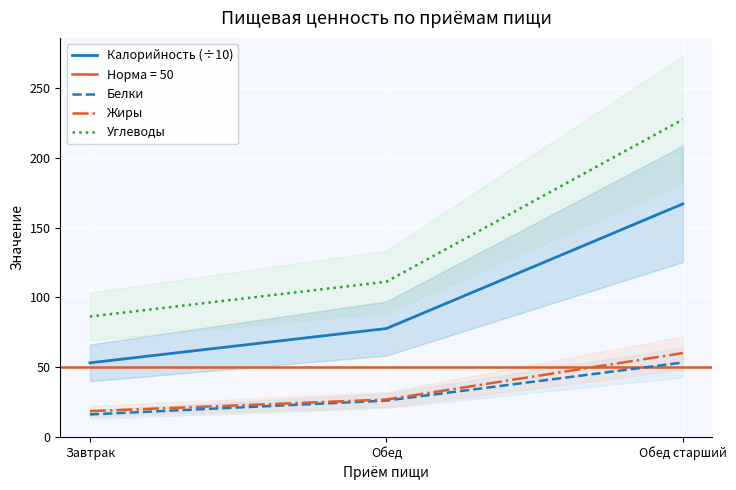

List the labels in order of Калорийность (÷10) value, smallest first.

Завтрак, Обед, Обед старший